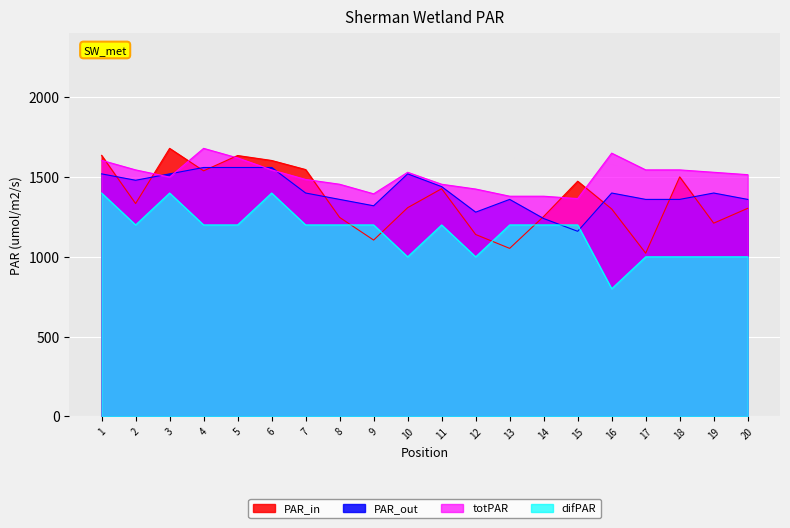

True or false: difPAR has more than 1 points higher than both neighbors.

True